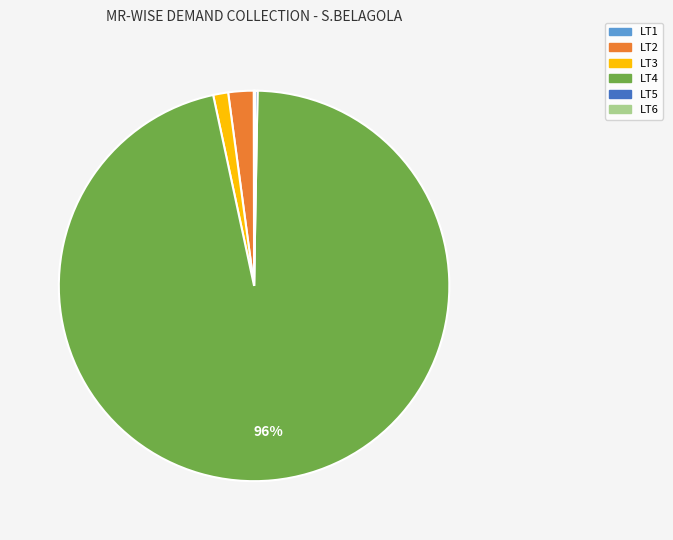

Do LT4 and LT3 together represent more than half of the pie?

Yes